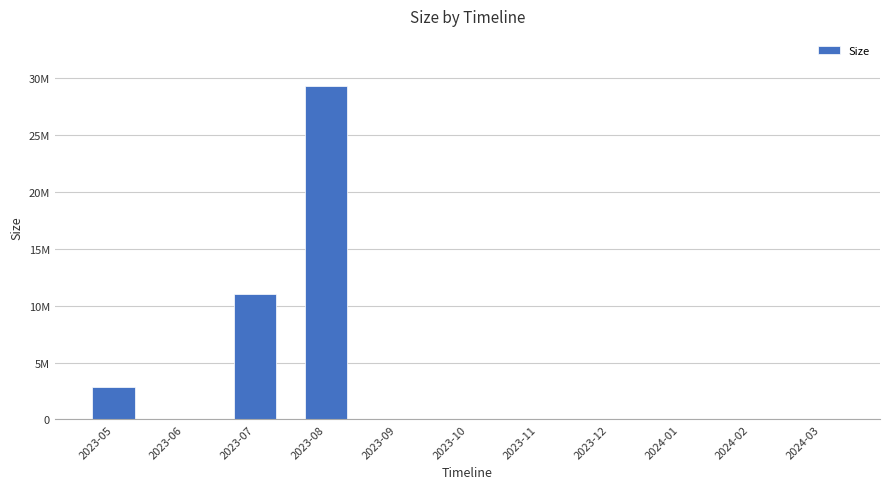

The value at 2023-09 is 0. True or false?

True